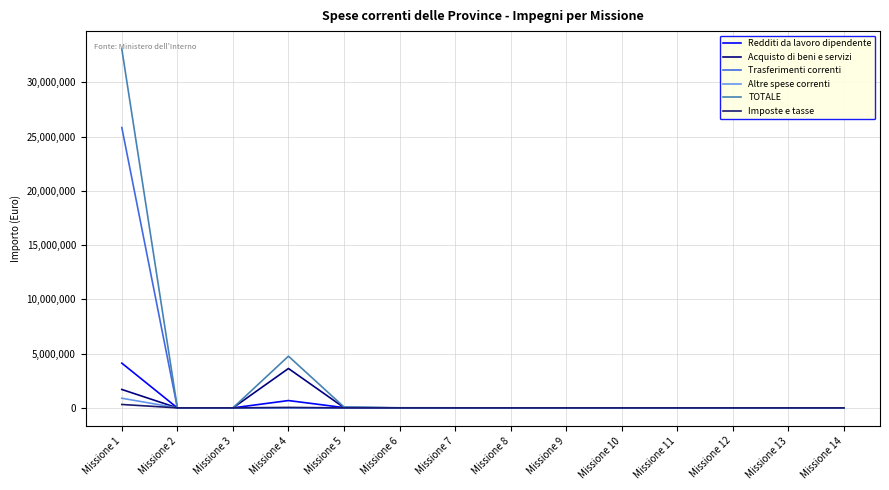

What is the highest value of the Trasferimenti correnti series?

25841272.4